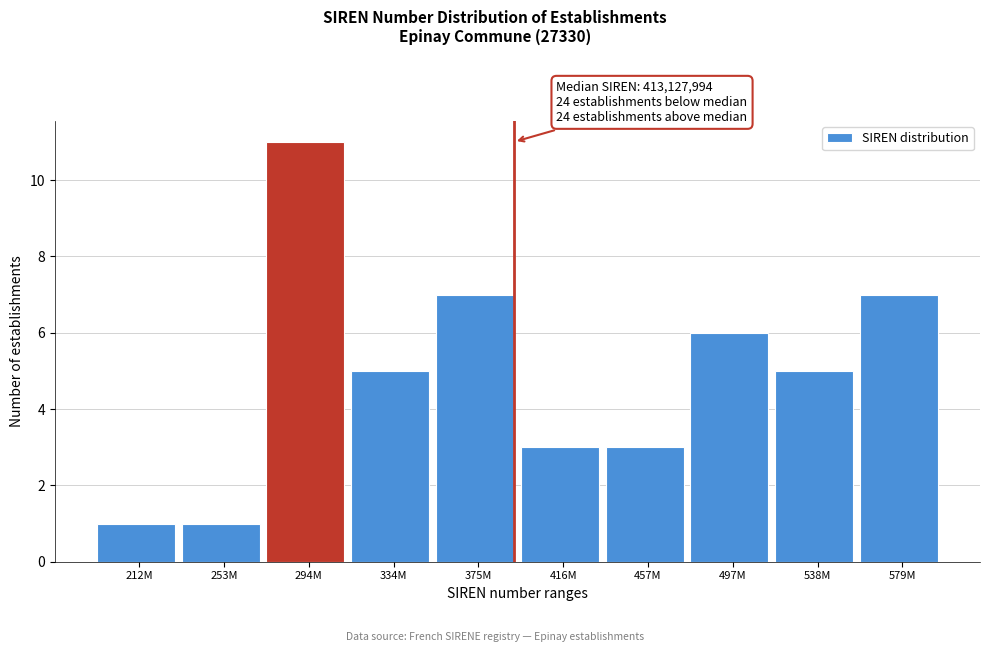

Reading right to left, transcribe all the data shown in this chart.

579M=7	538M=5	497M=6	457M=3	416M=3	375M=7	334M=5	294M=11	253M=1	212M=1